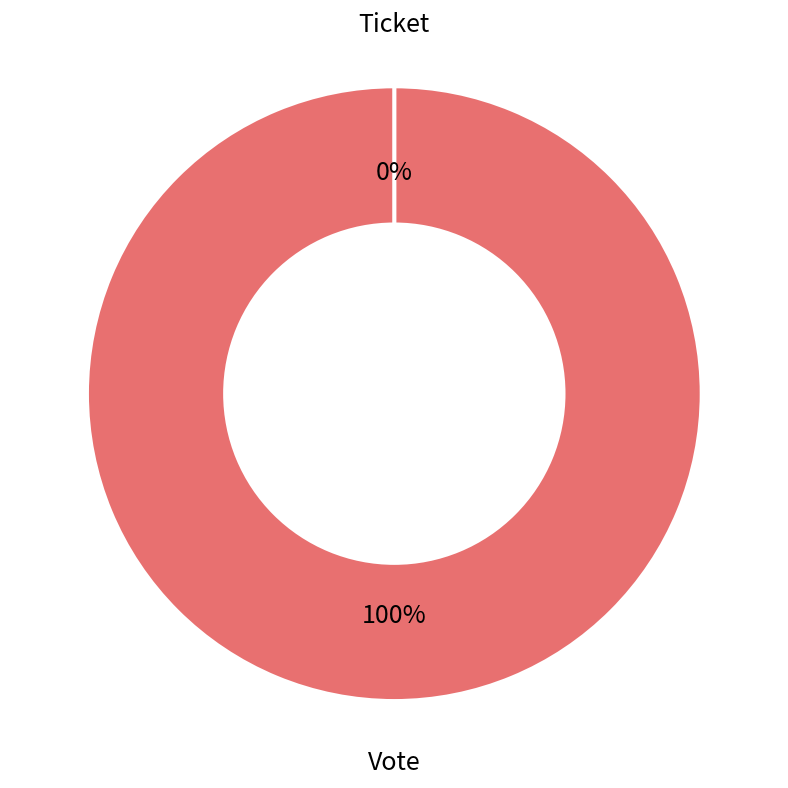

Combined, do Vote and Ticket account for over 50%?

Yes